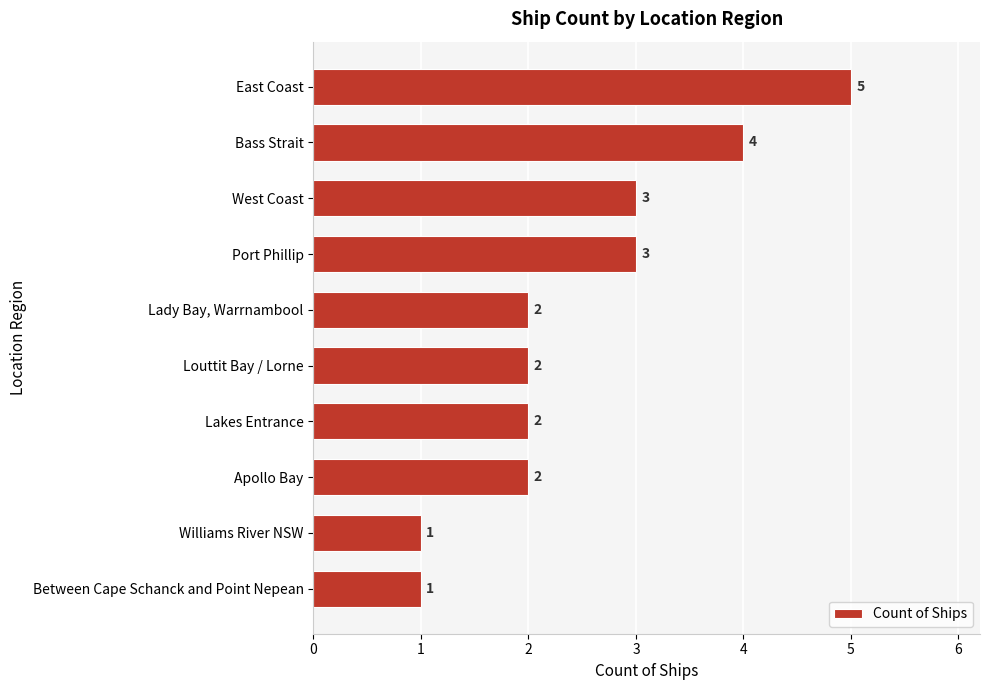

True or false: the data shows 2 at Between Cape Schanck and Point Nepean.

False